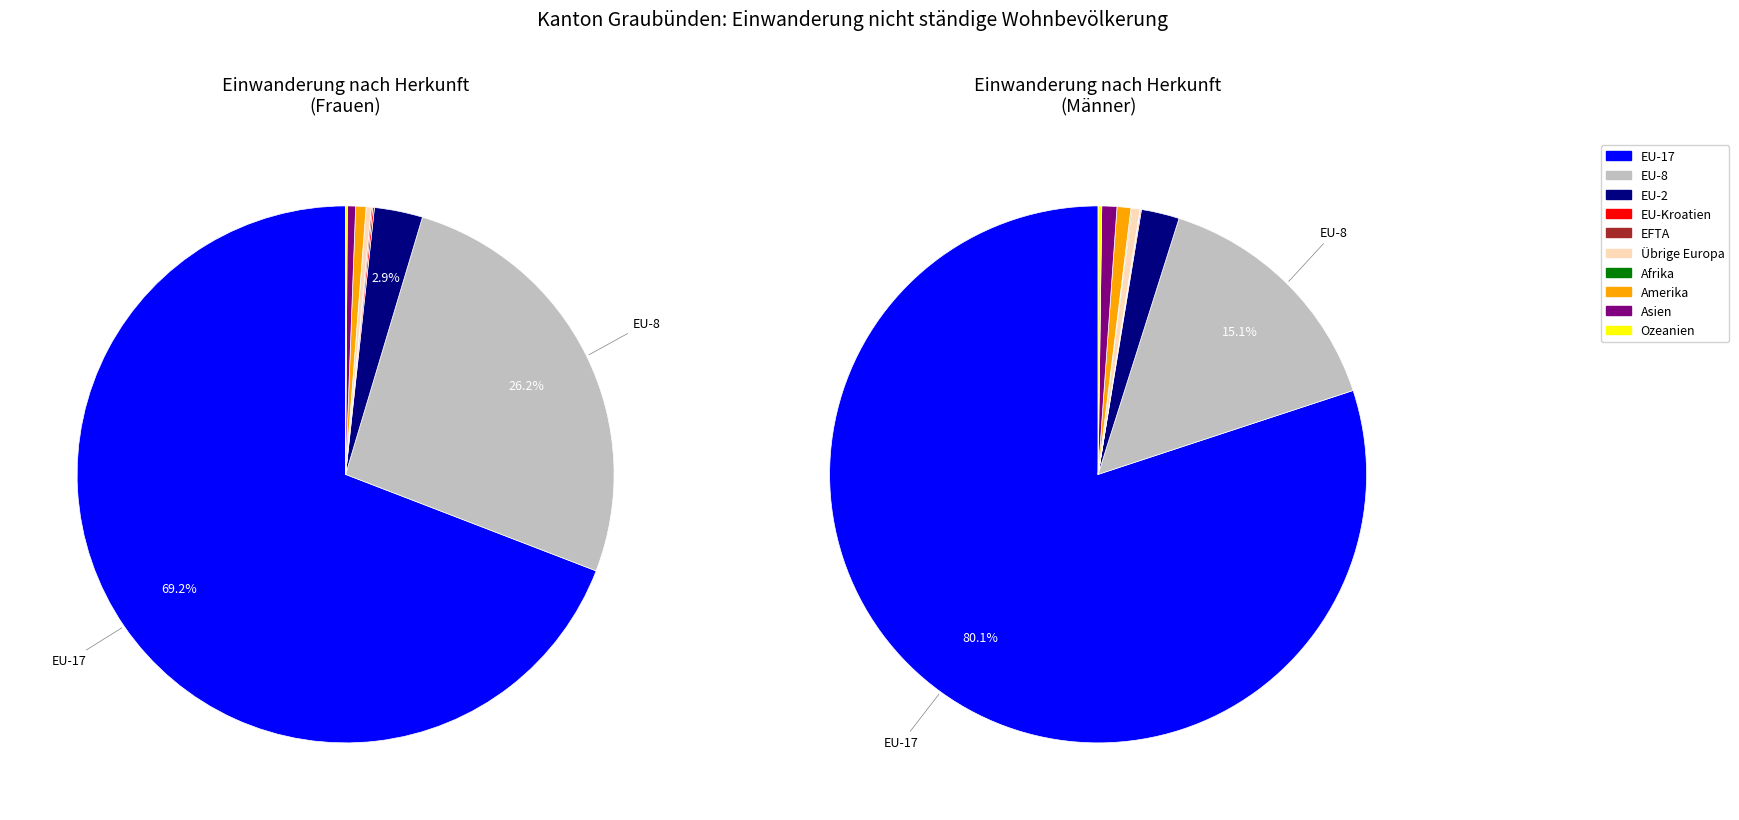

What is the largest slice in the pie chart?

EU-17